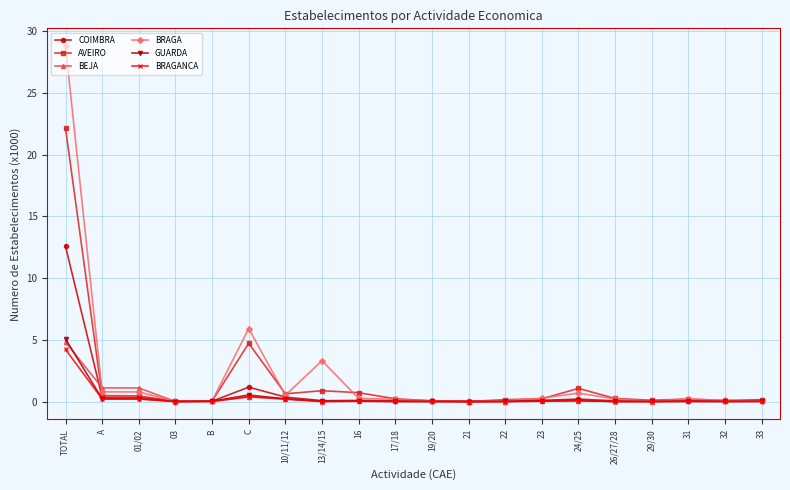

What is the label of the 18th point from the right?

01/02